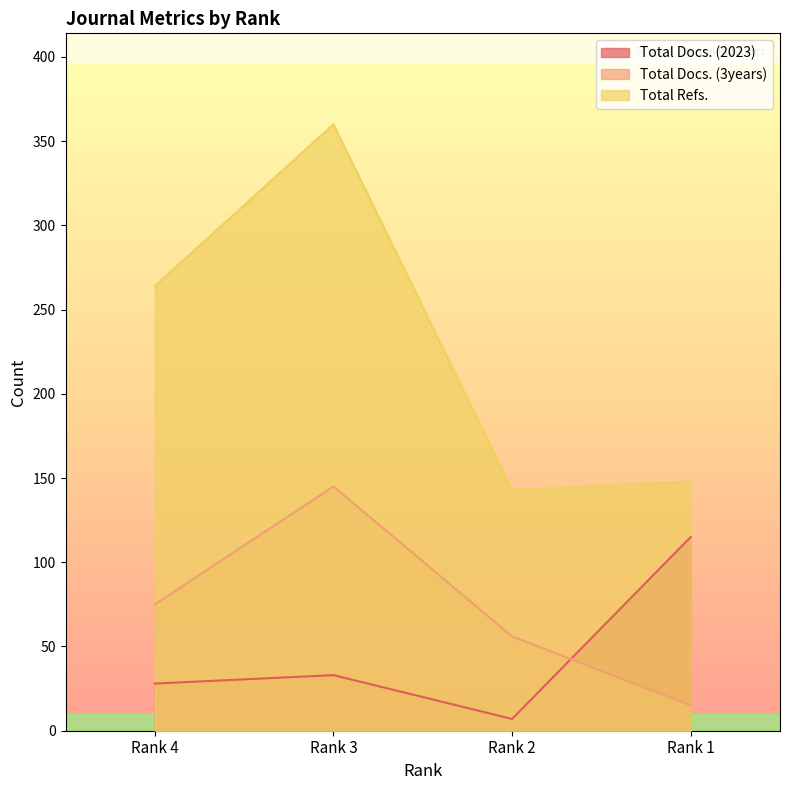

What is the difference between the second highest and second lowest values in the Total Docs. (2023) series?

5